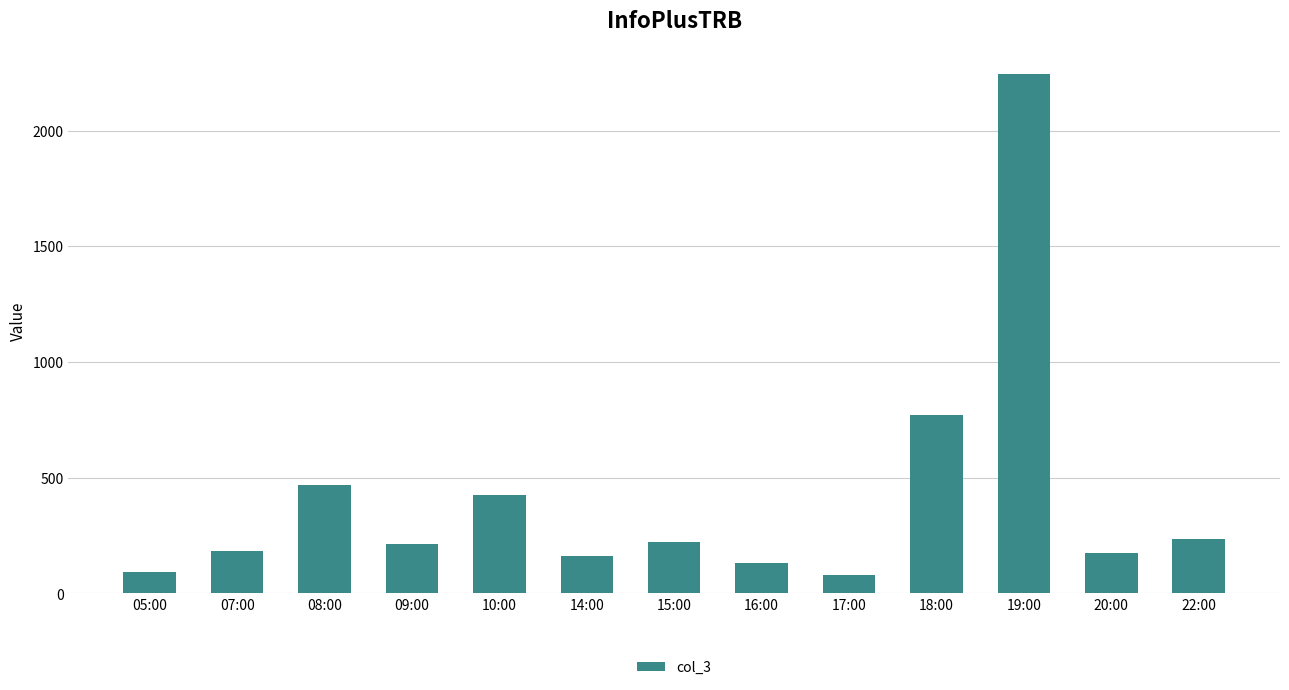

What is the greatest value displayed?

2244